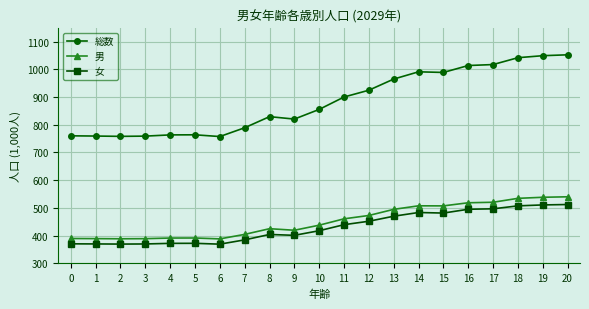

True or false: 総数 has a value of 397.2 at 14.

False